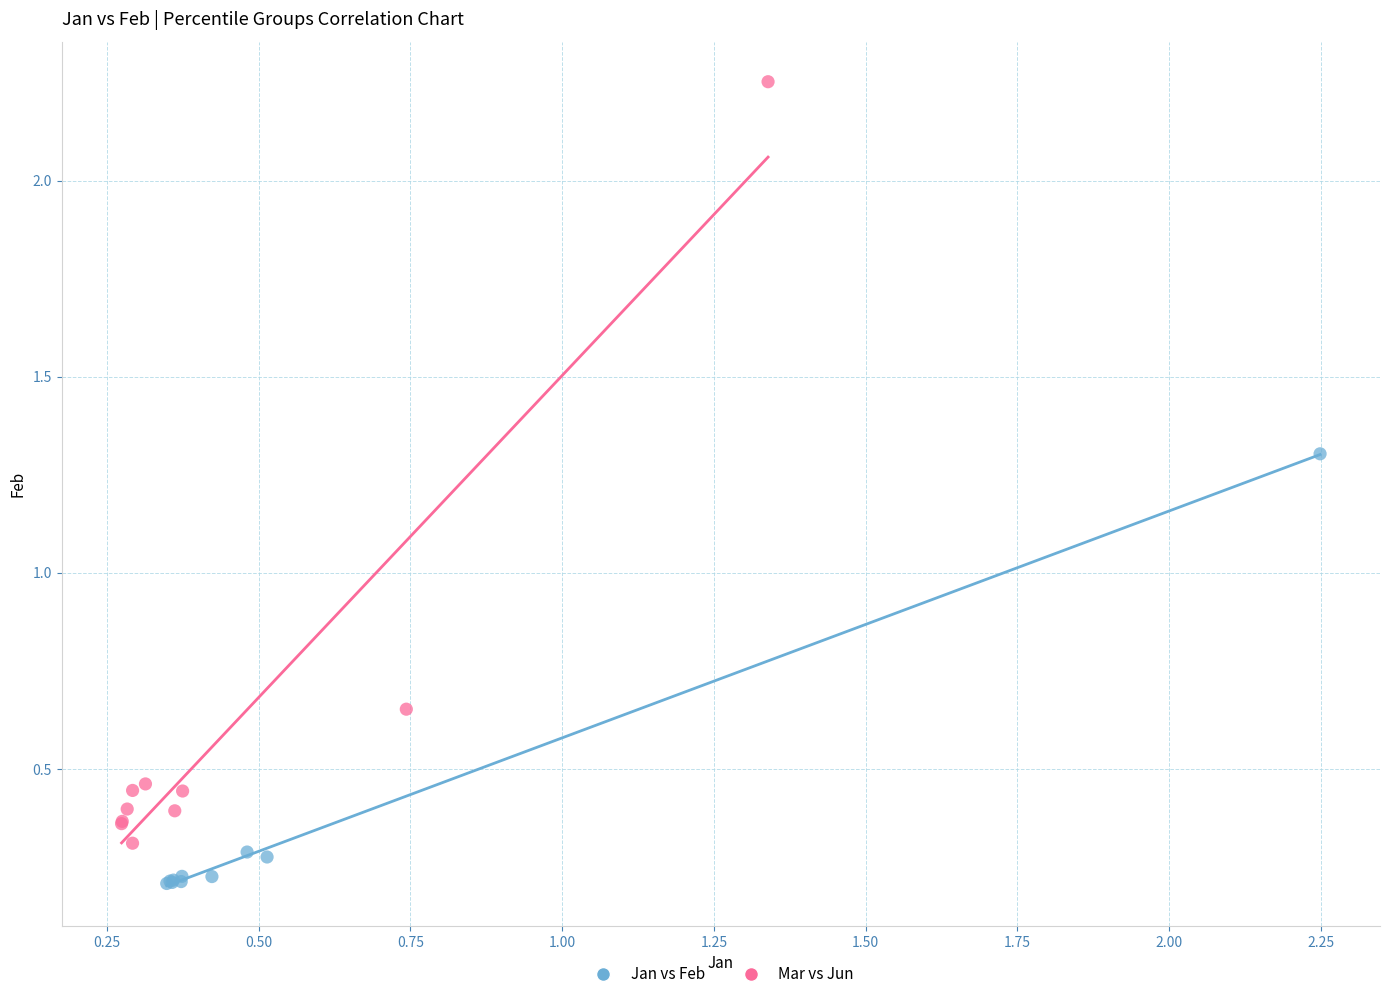

What are all the series names shown in the legend?

Jan vs Feb, Mar vs Jun